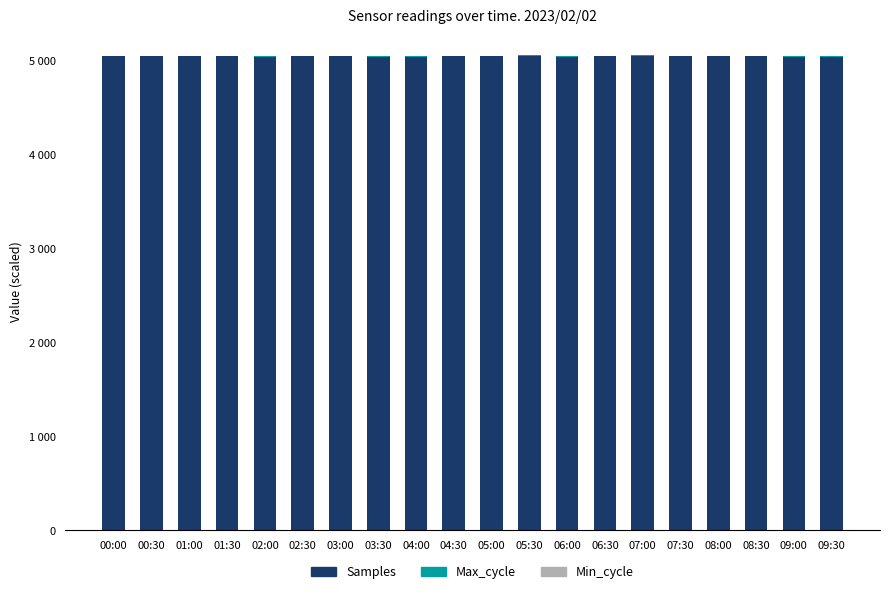

Are the bars grouped side by side (vs. stacked)?

No